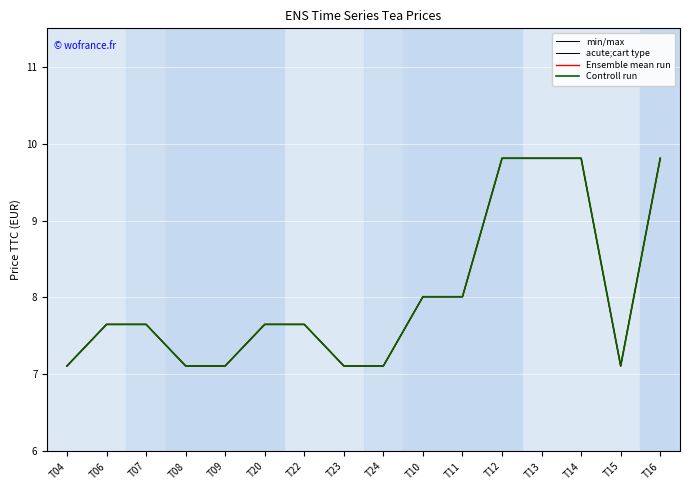

Where is the first local minimum for Controll run?

T15